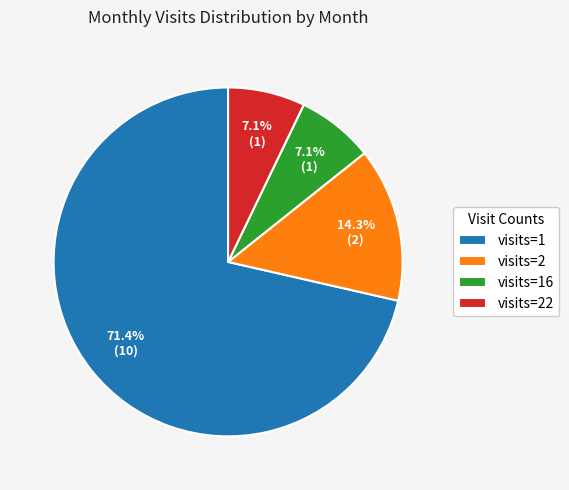

To the nearest percent, what is the average slice percentage?

25%